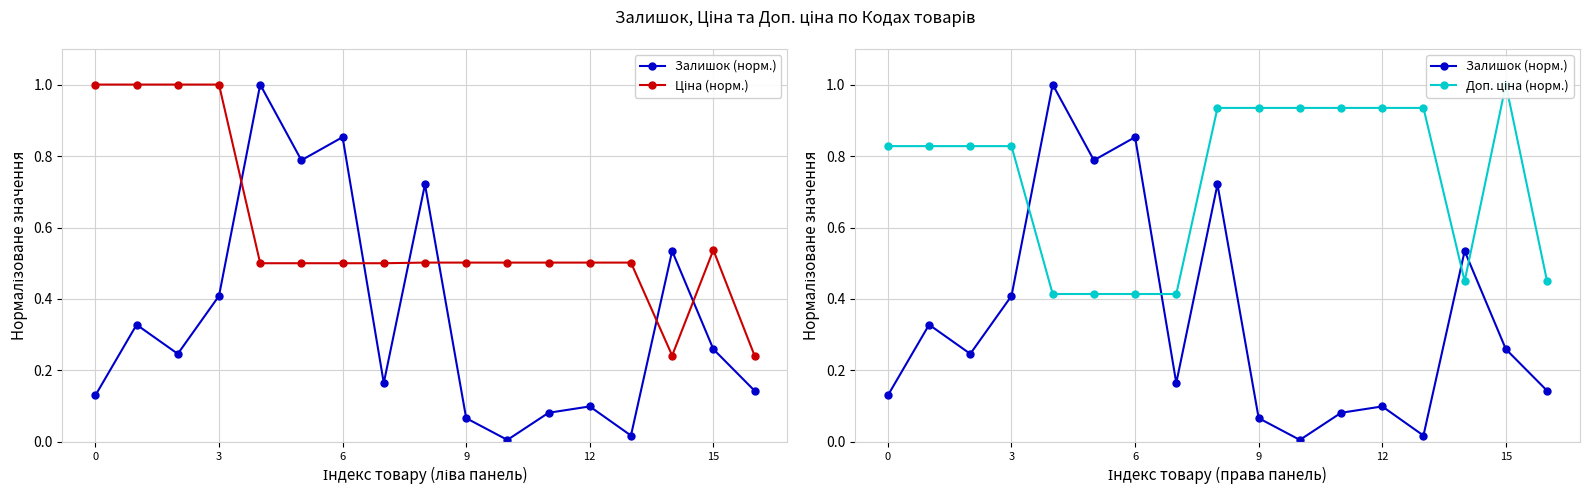

What is the difference between the maximum and minimum values in the Доп. ціна (норм.) series?

0.6